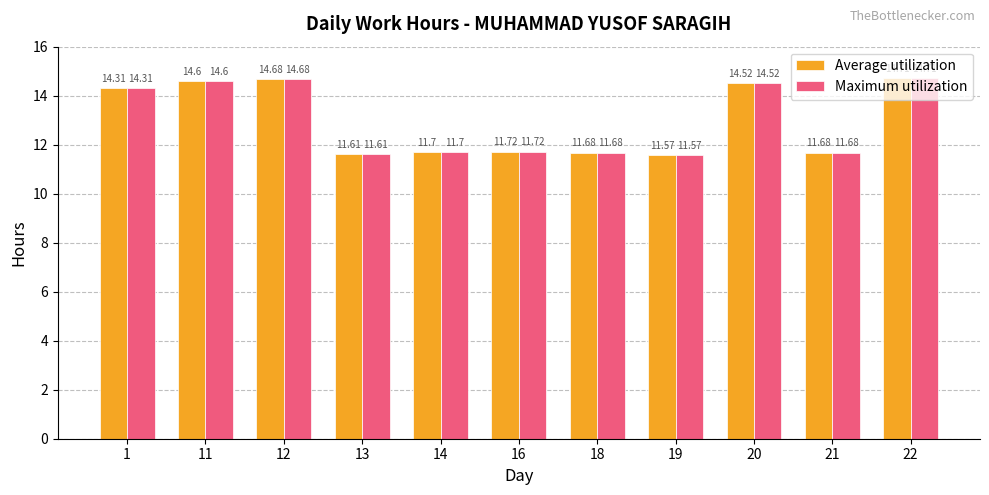

Which category has the lowest value in the Maximum utilization series?

19